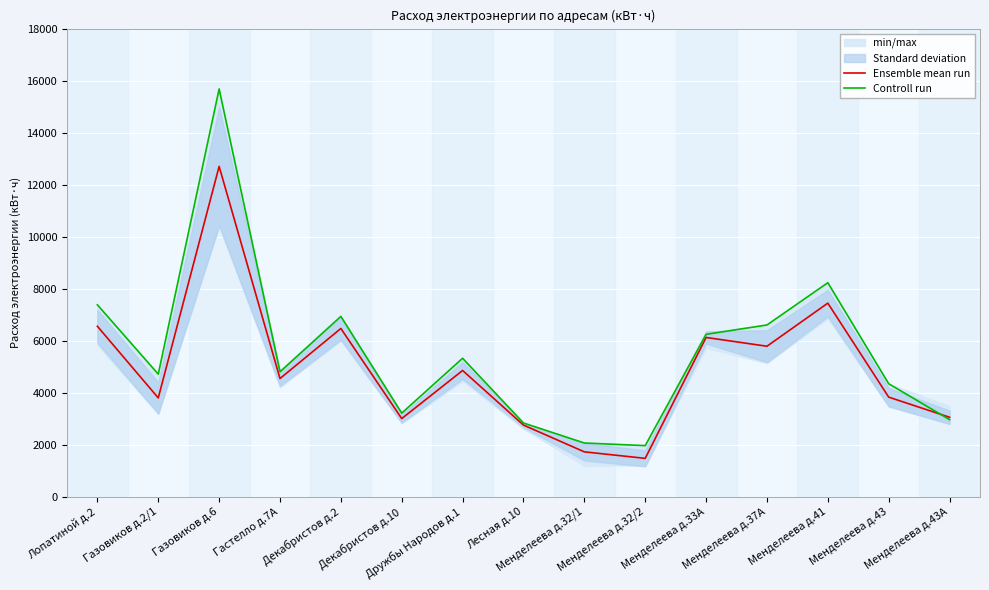

Which series changed the most between Лопатиной д.2 and Лесная д.10?

Controll run